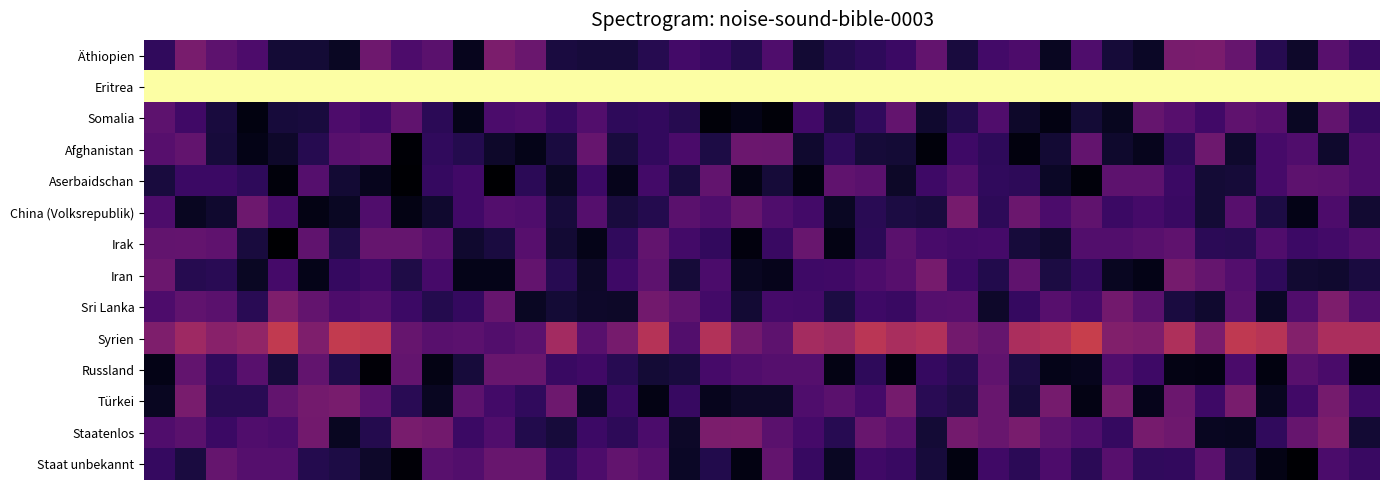

At which category is the sum across all series the highest?

38